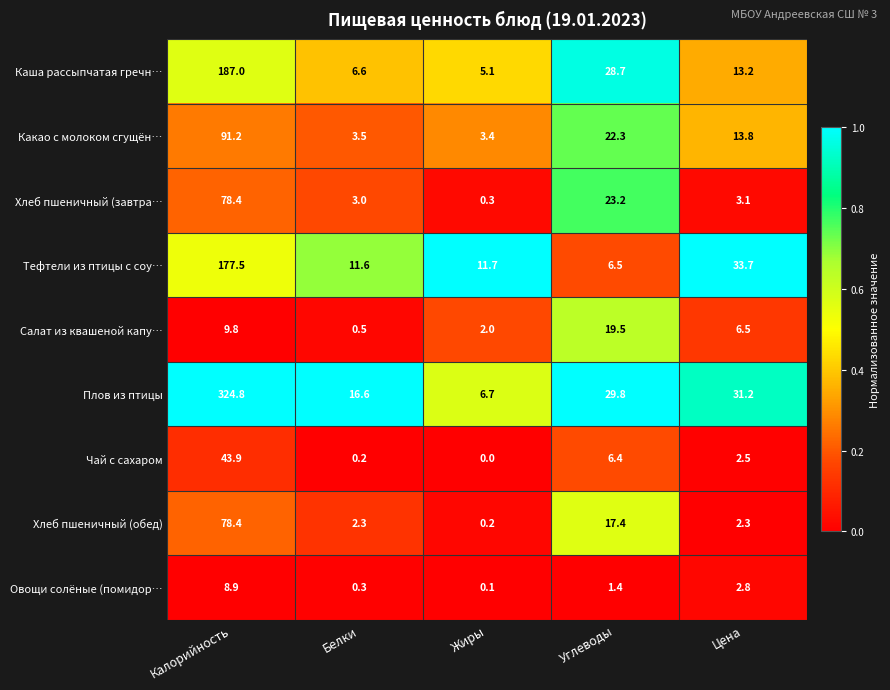

At Белки, list the series in order from smallest to largest.

Чай с сахаром, Овощи солёные (помидор…, Салат из квашеной капу…, Хлеб пшеничный (обед), Хлеб пшеничный (завтра…, Какао с молоком сгущён…, Каша рассыпчатая гречн…, Тефтели из птицы с соу…, Плов из птицы